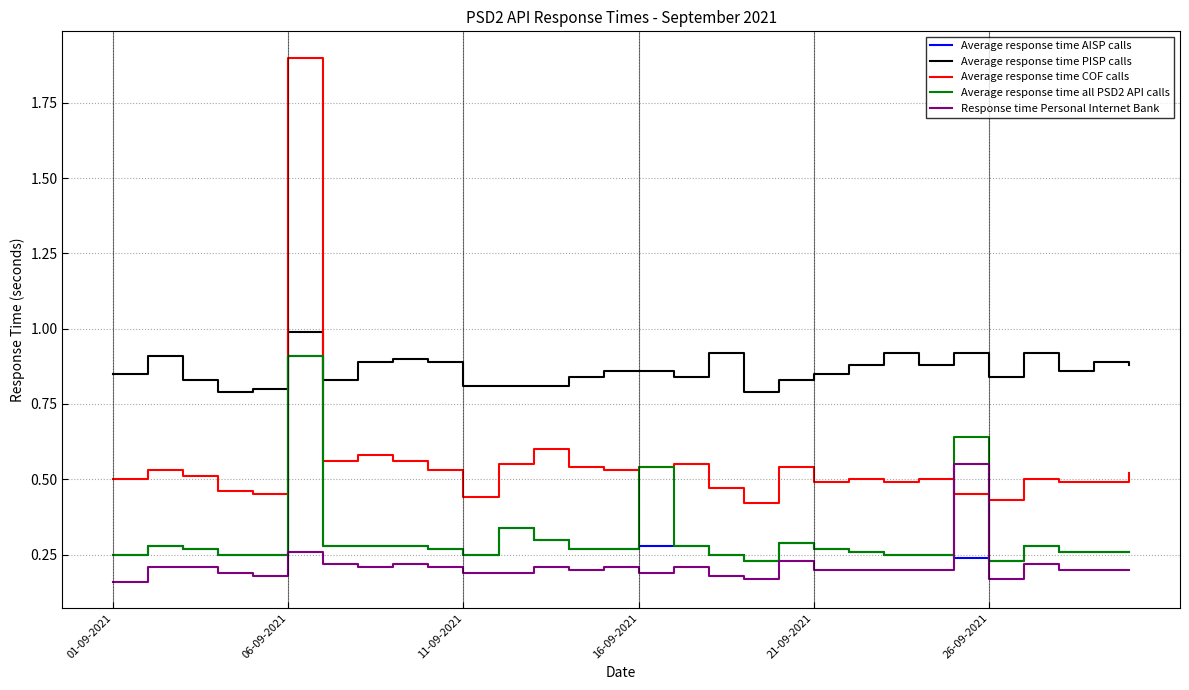

Which series has the largest total across all categories?

Average response time PISP calls